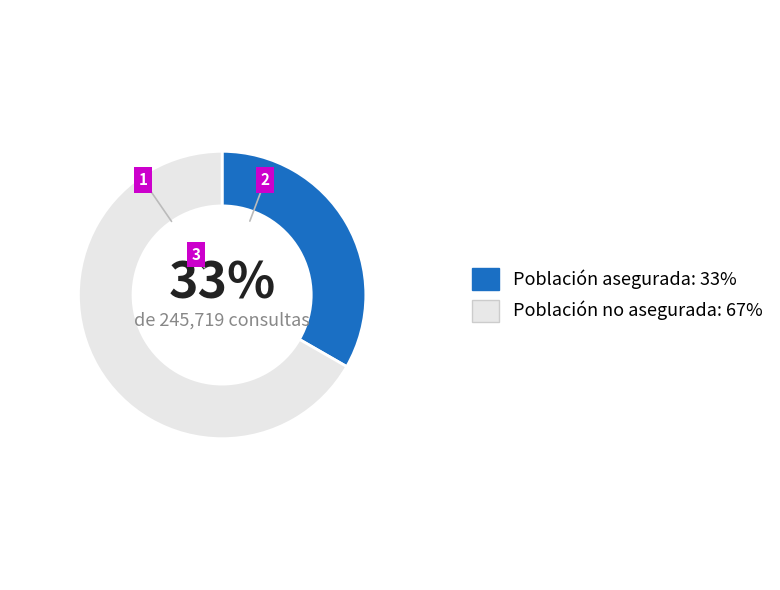

To the nearest percent, what percentage of the pie is Población no asegurada?

67%